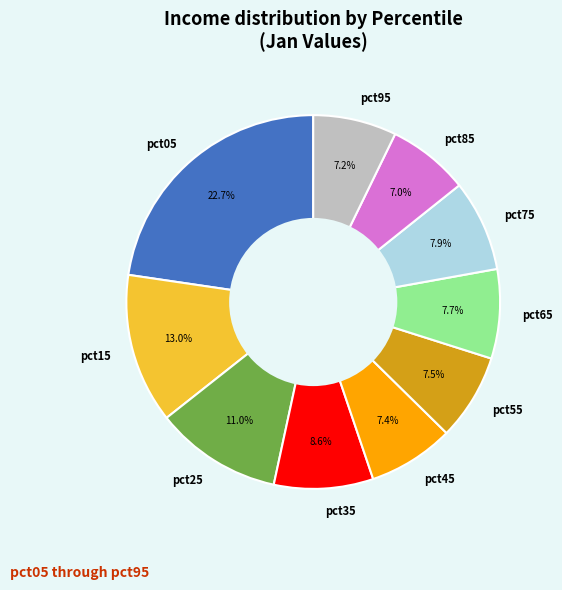

Is there a majority slice in this chart?

No